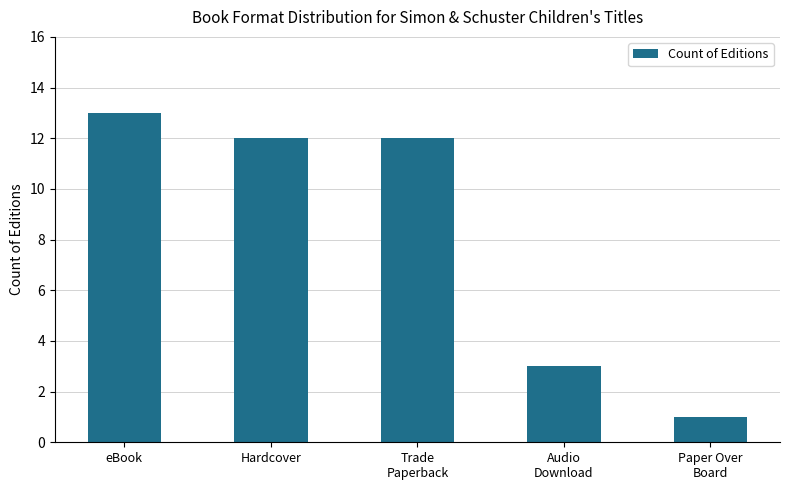

Is it true that the value at Paper Over
Board is 1?

True